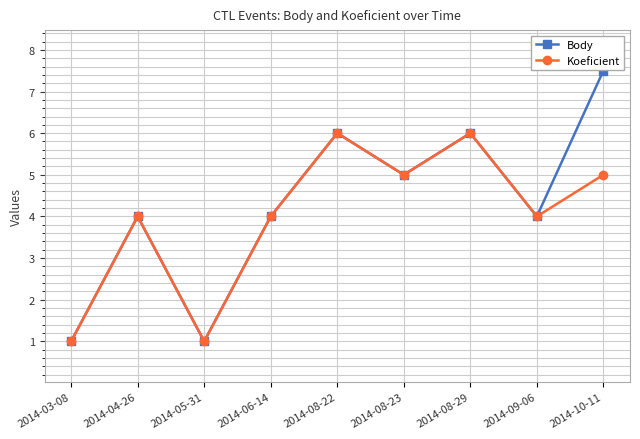

Rank the series by their average value, from lowest to highest.

Koeficient, Body